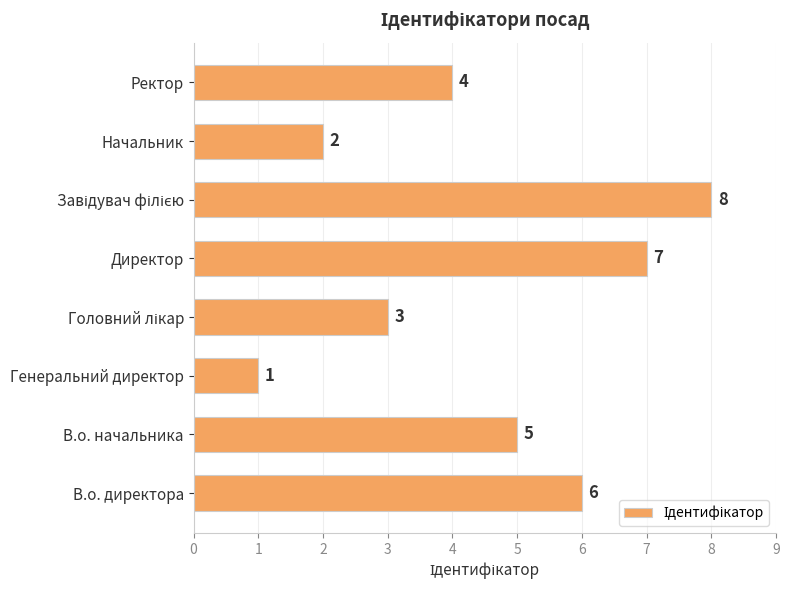

True or false: the data shows 4 at Ректор.

True